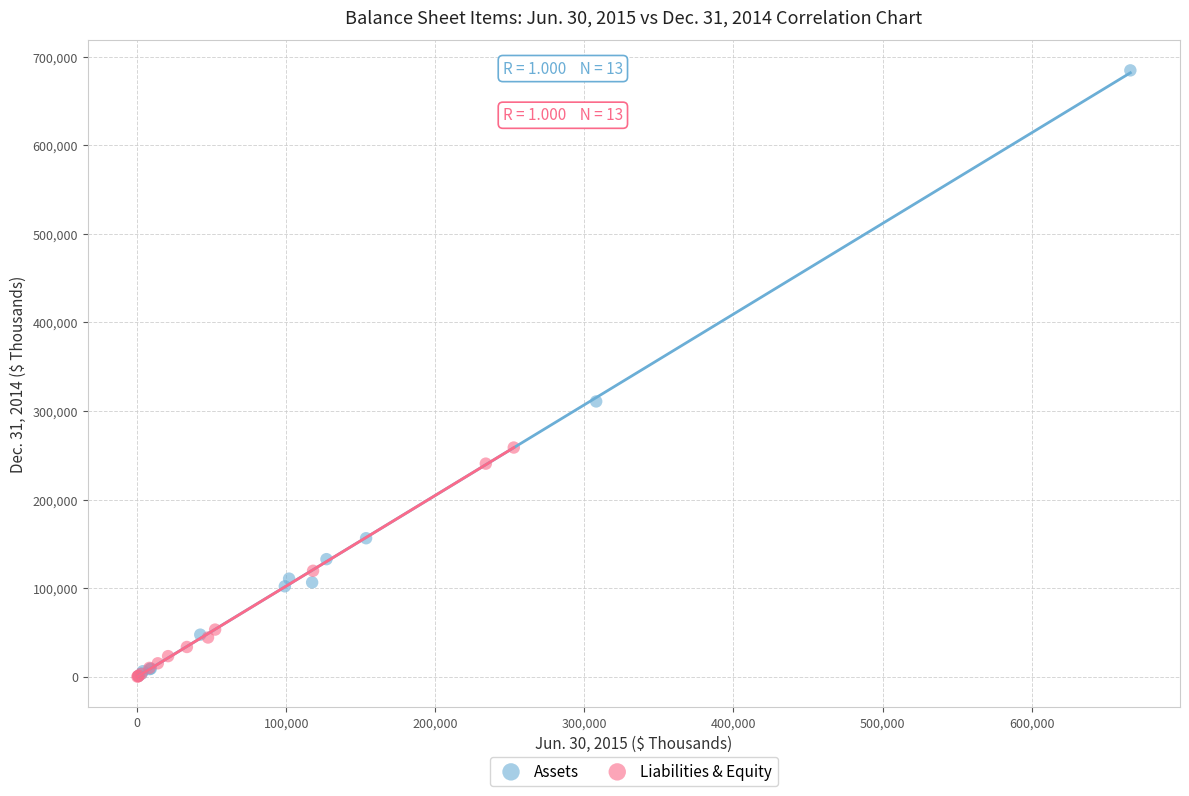

Which series reaches the maximum Y coordinate?

Assets